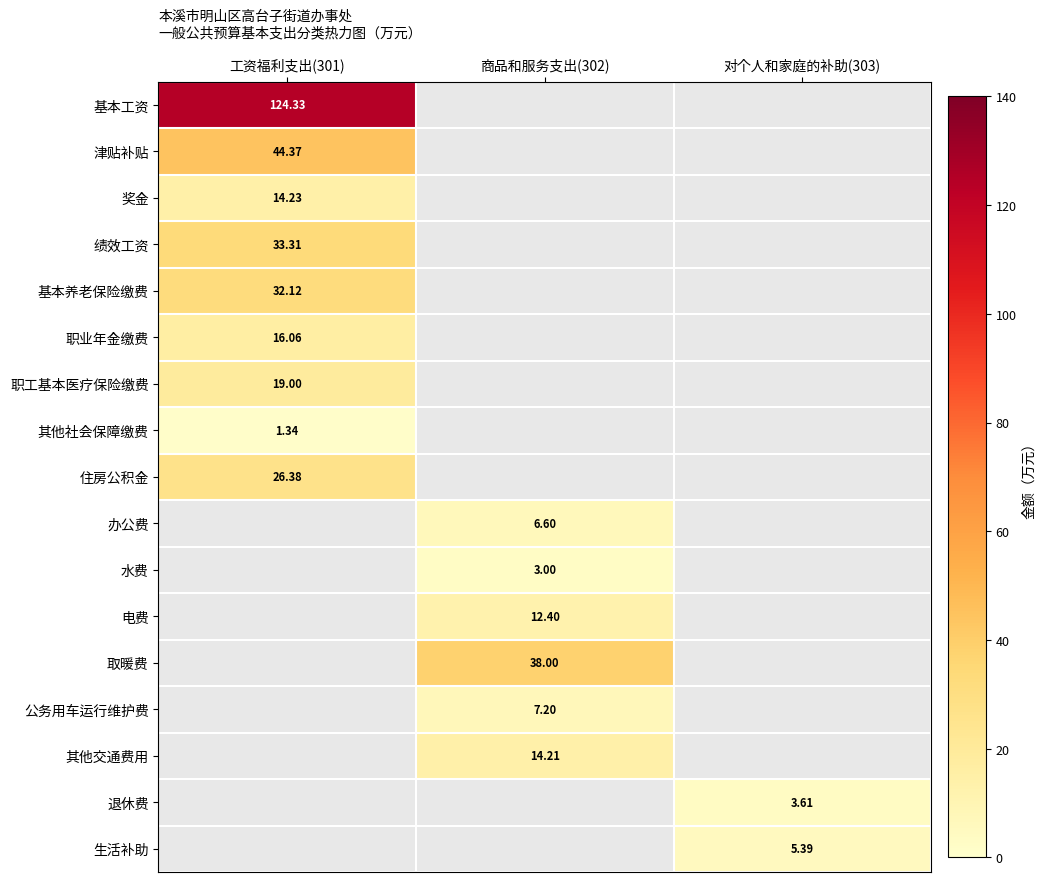

Which has a higher value, 商品和服务支出(302) or 工资福利支出(301)?

工资福利支出(301)